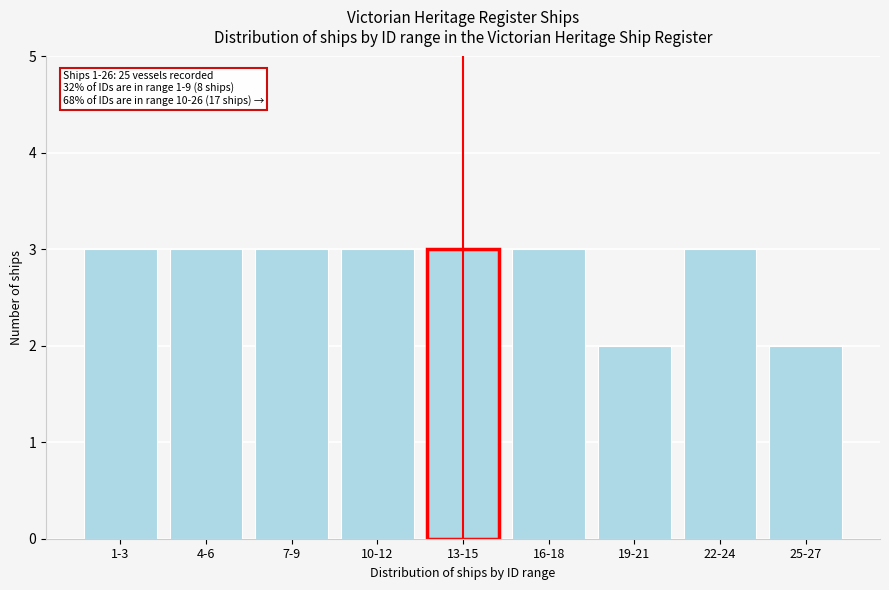

Reading left to right, what are all the values shown in this chart?

3	3	3	3	3	3	2	3	2